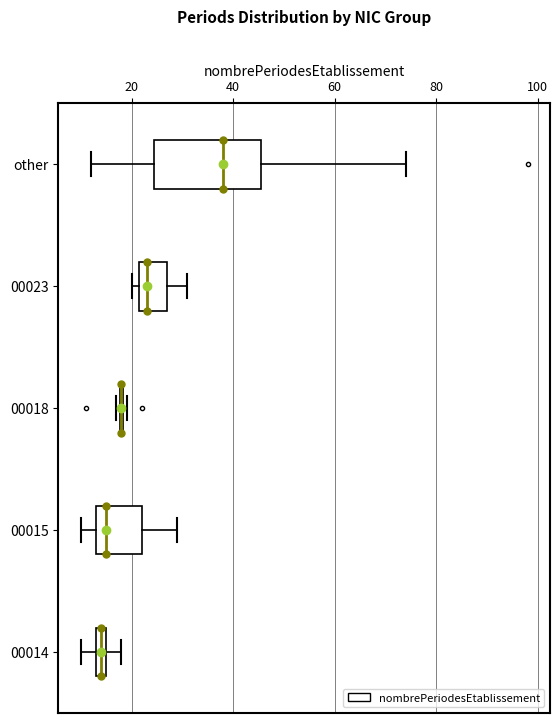

Comparing the boxes themselves (not the whiskers), which one is the widest?

other